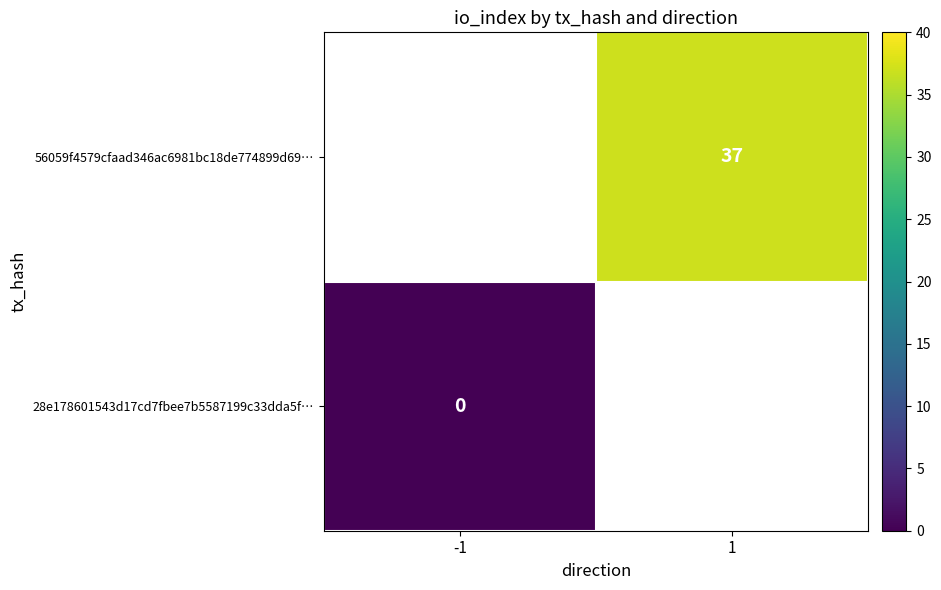

Which category has the lowest value across all series?

-1